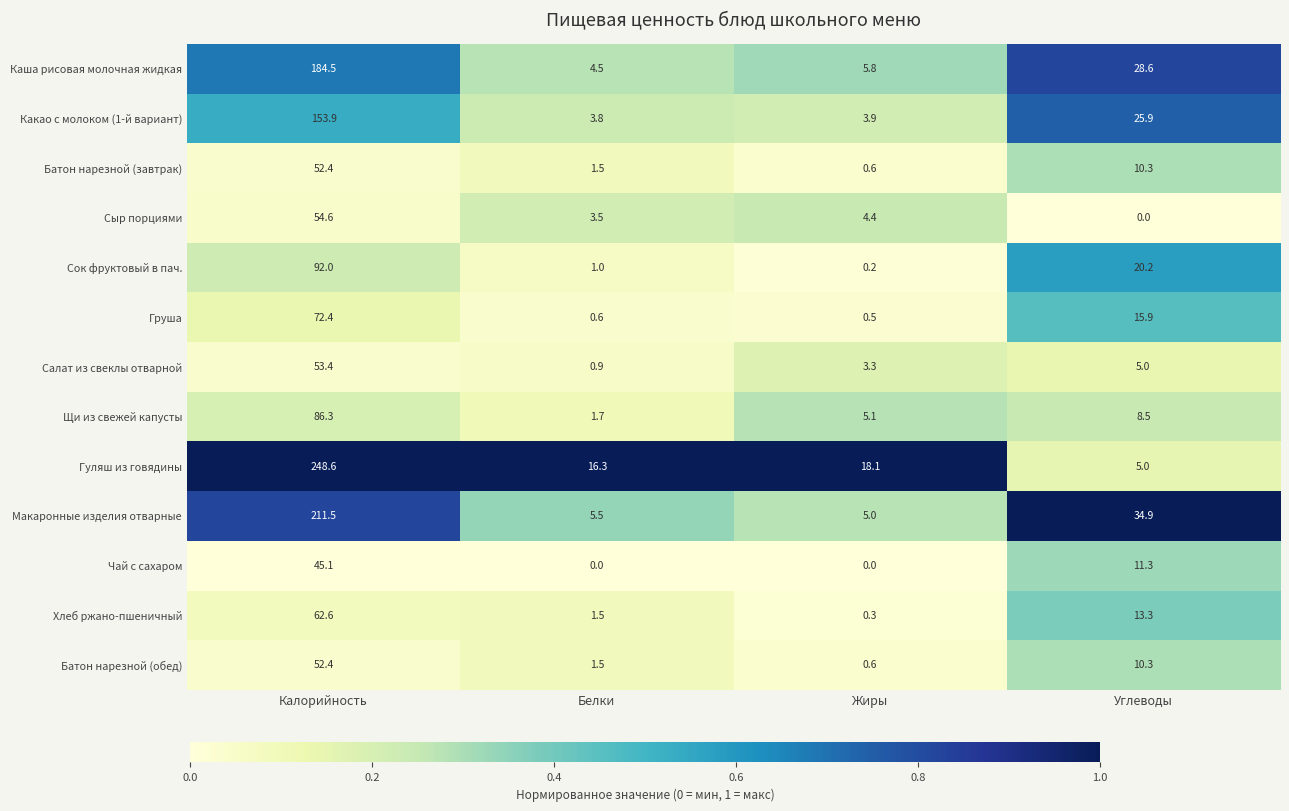

At how many categories does at least one series exceed 0?

4